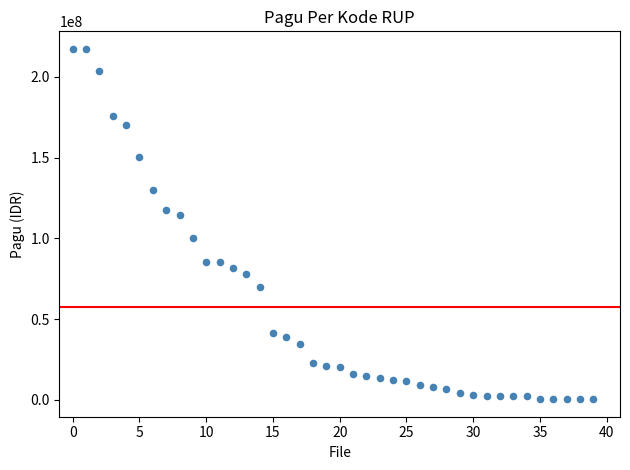

What Y value in the scatter plot is closest to 108830000?

114296000